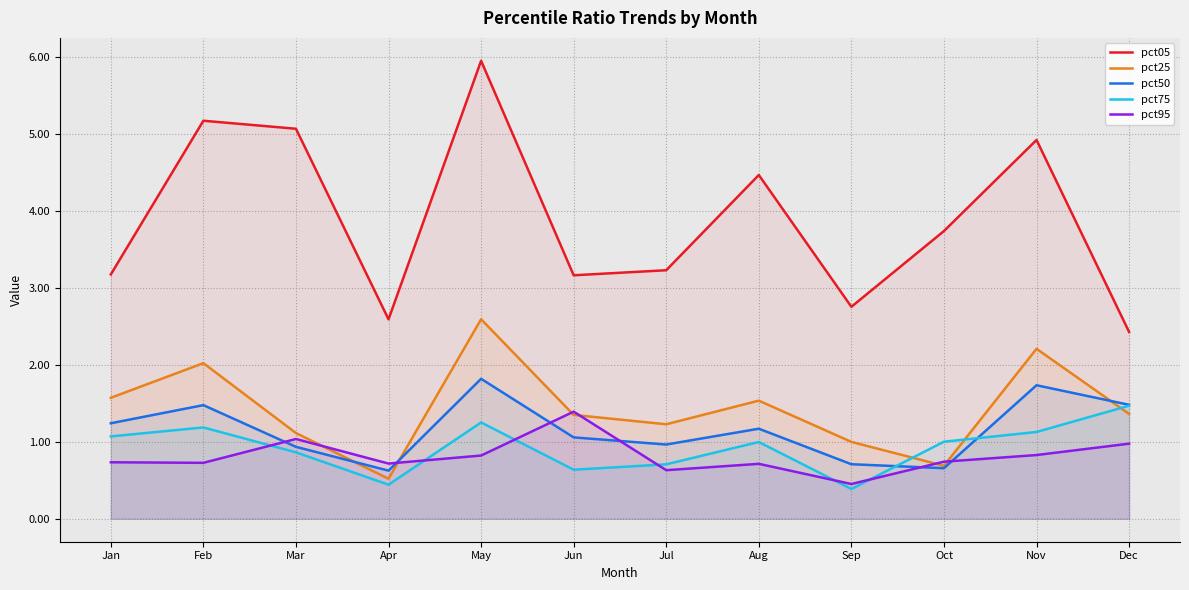

True or false: pct25 and pct05 intersect in this chart.

False